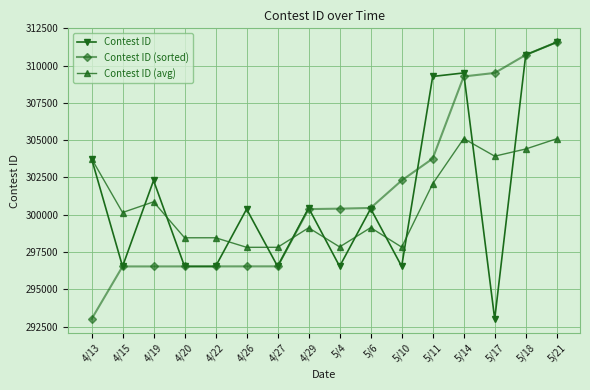

Is it true that Contest ID equals 303764.0 at 4/13?

True